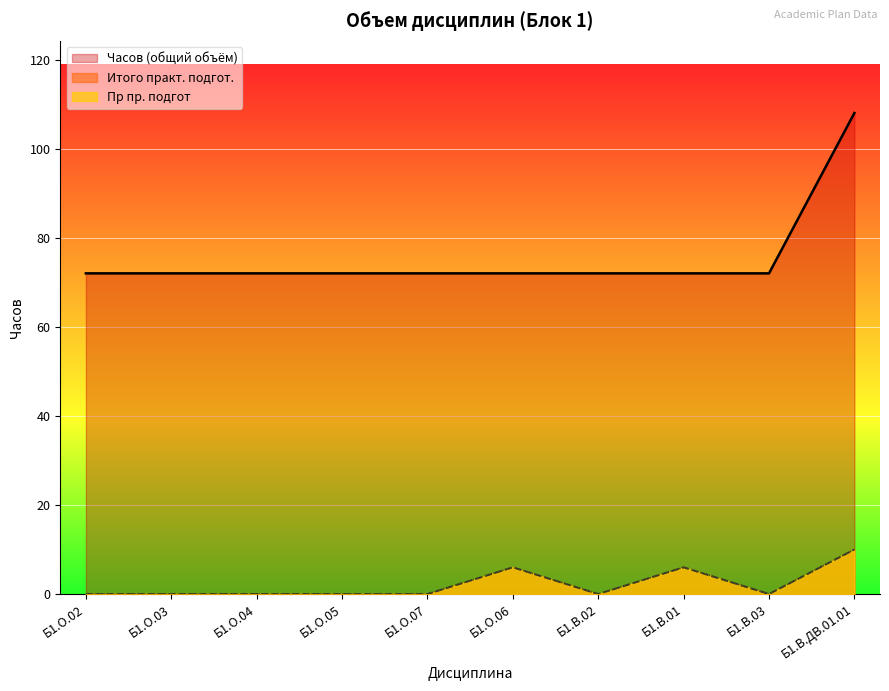

Rank the series at Б1.О.07 from lowest to highest value.

Итого (практ. подгот.), Пр пр. подгот, Часов (з.е.)